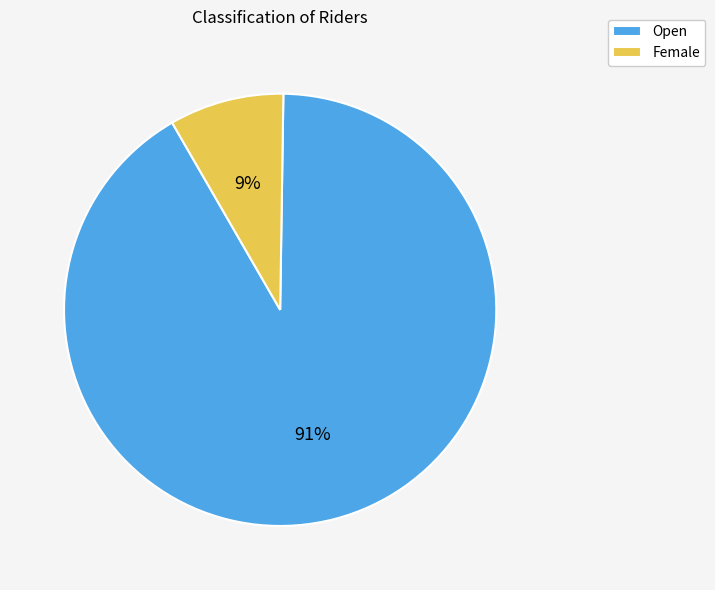

Is there any slice that represents more than half of the pie?

Yes